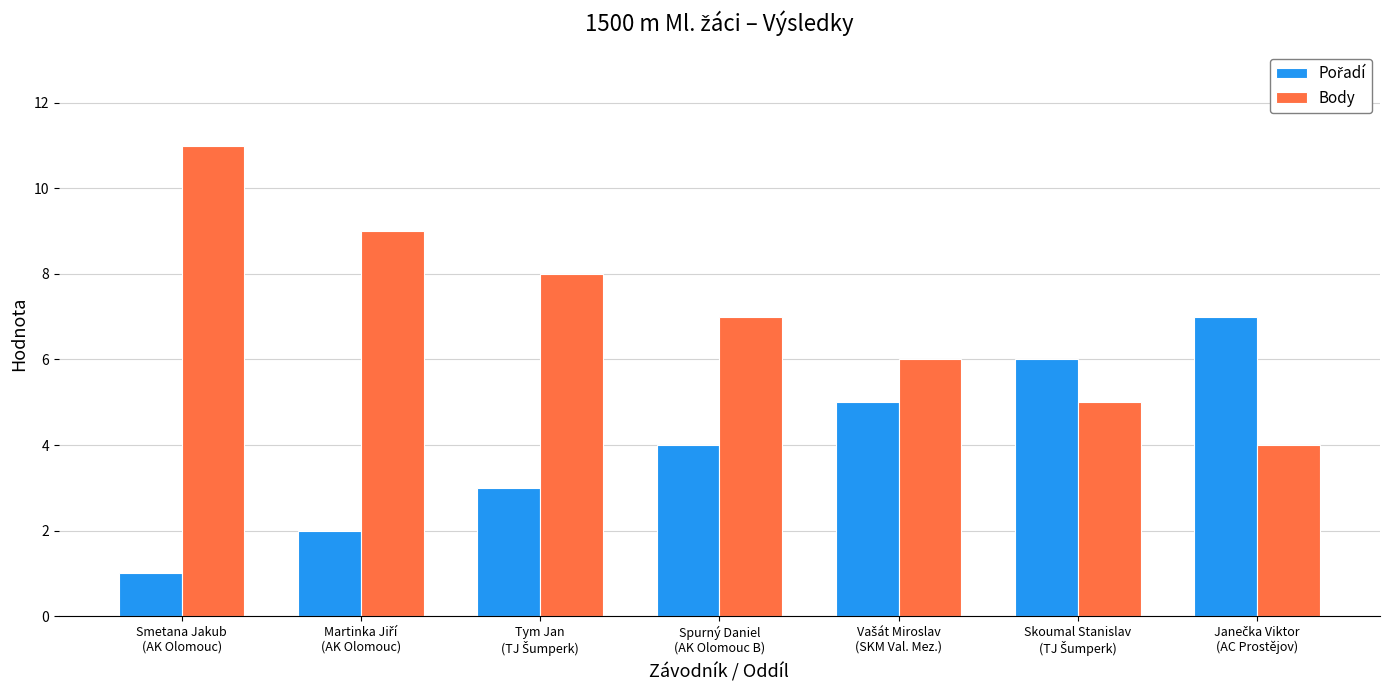

What is the sum of all Body values?

50